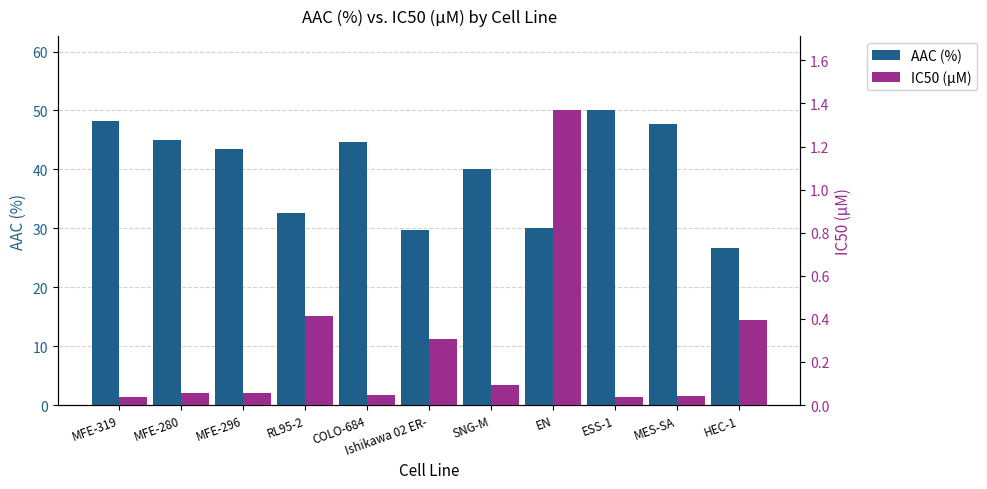

At MFE-280, list the series in order from largest to smallest.

AAC (%), IC50 (µM)